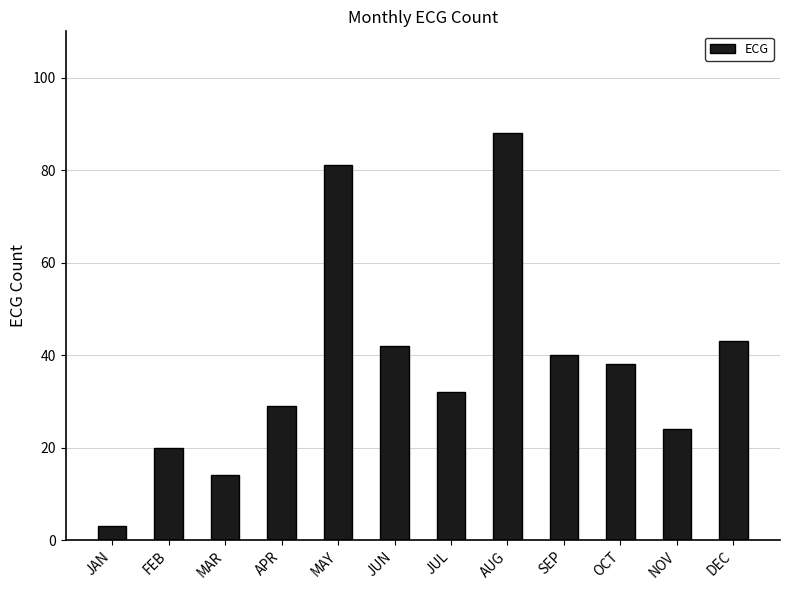

Rank the categories by value from lowest to highest.

JAN, MAR, FEB, NOV, APR, JUL, OCT, SEP, JUN, DEC, MAY, AUG